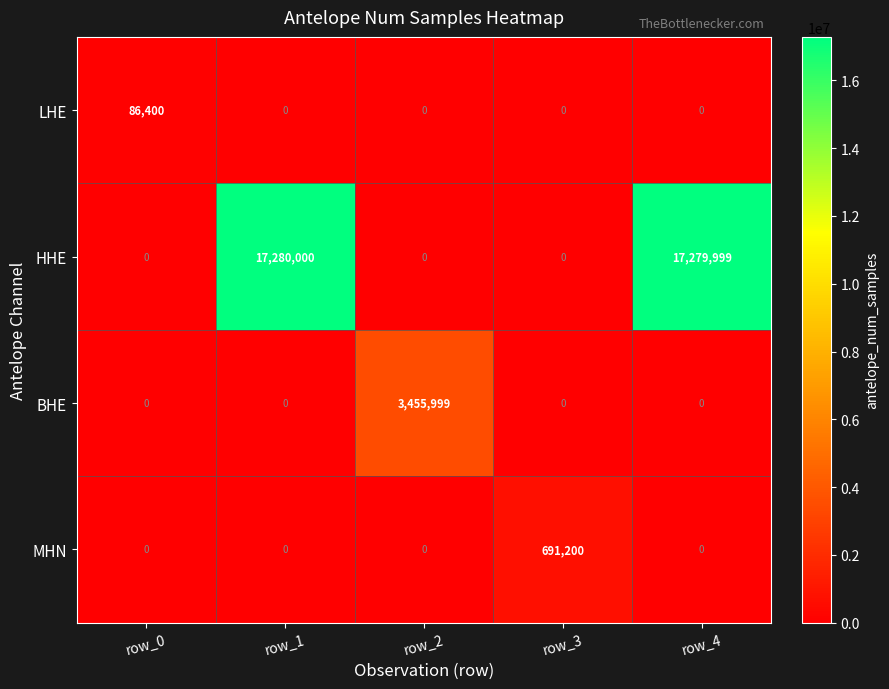

Between row_2 and row_4, which series saw the biggest shift?

HHE